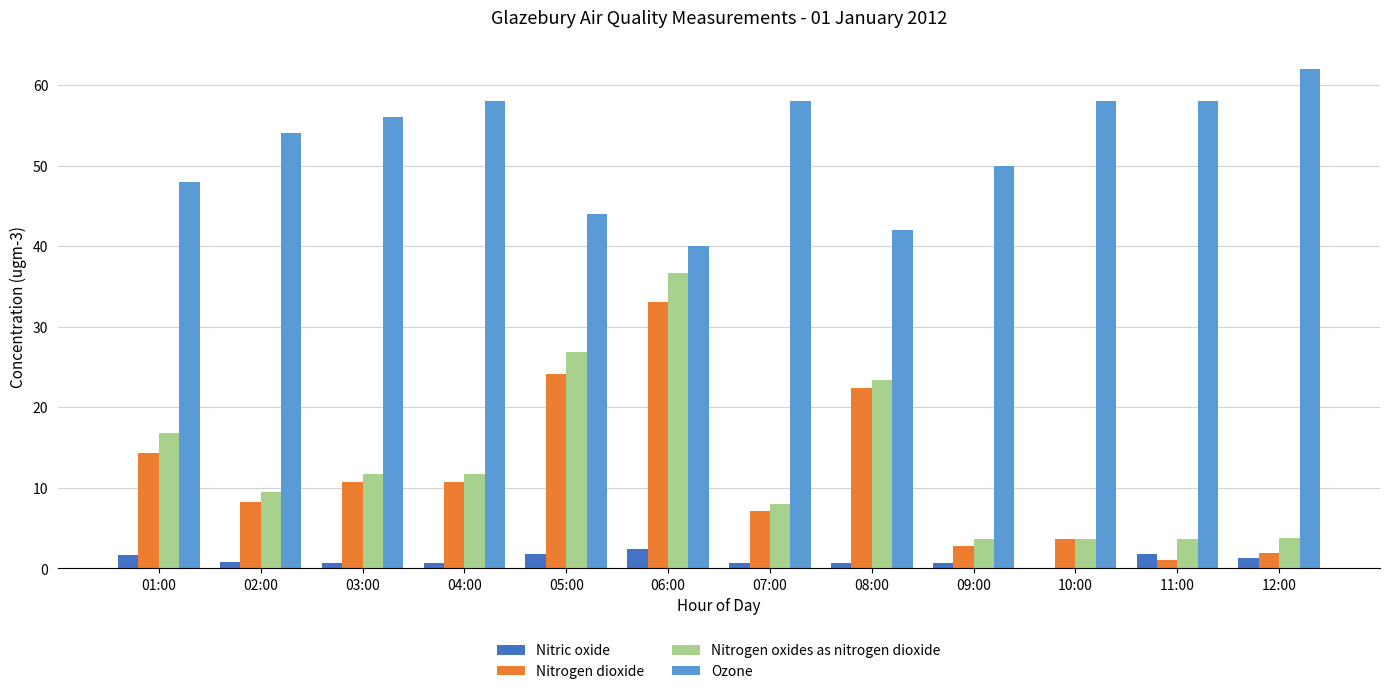

Is the value of Nitrogen oxides as nitrogen dioxide at 10:00 greater than the value of Nitric oxide at 10:00?

Yes